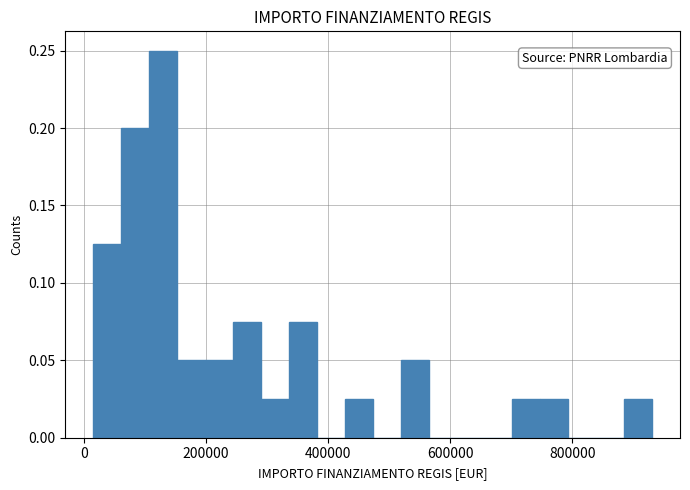

Read against the x-axis, roughly where is the centre of the tallest bar?

120000